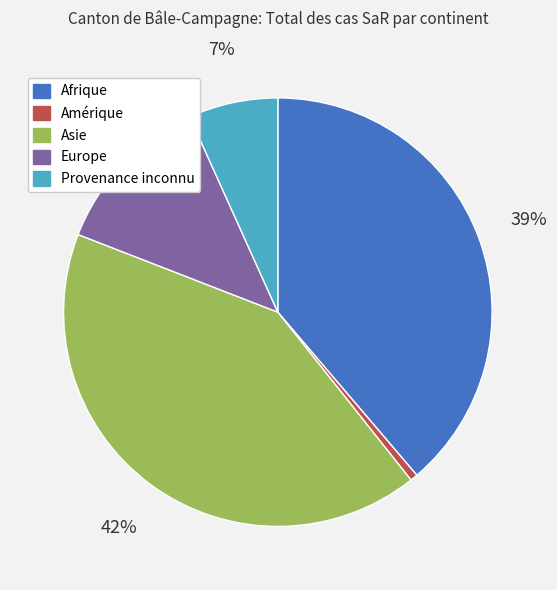

Between Afrique and Europe, which is larger?

Afrique